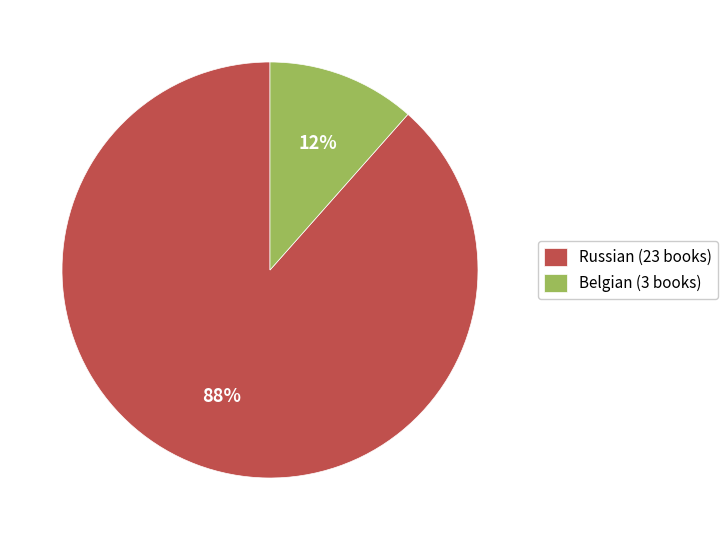

Rank the categories by value from lowest to highest.

Belgian, Russian